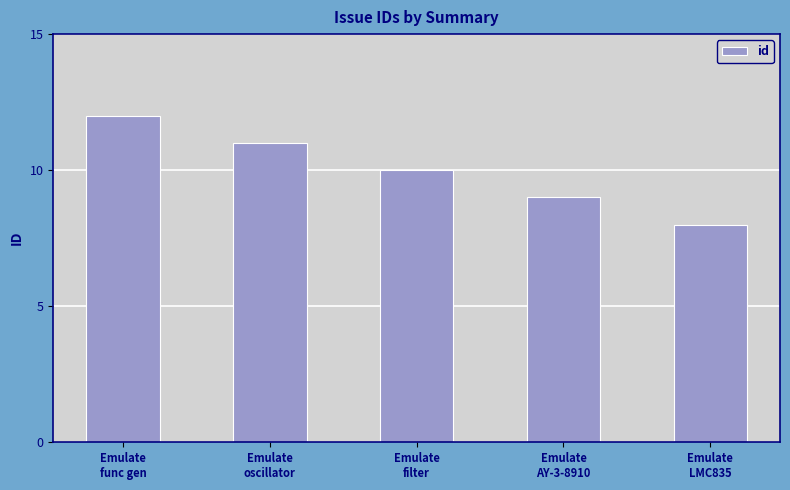

Is it true that the value at Emulate
filter is 10?

True